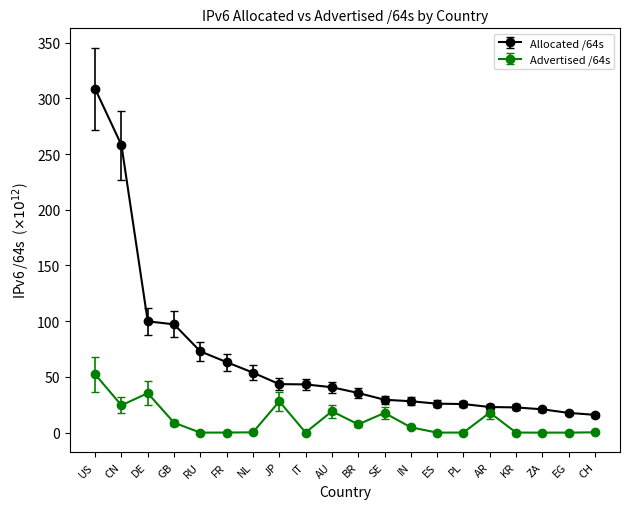

How many data points does each series have?

20